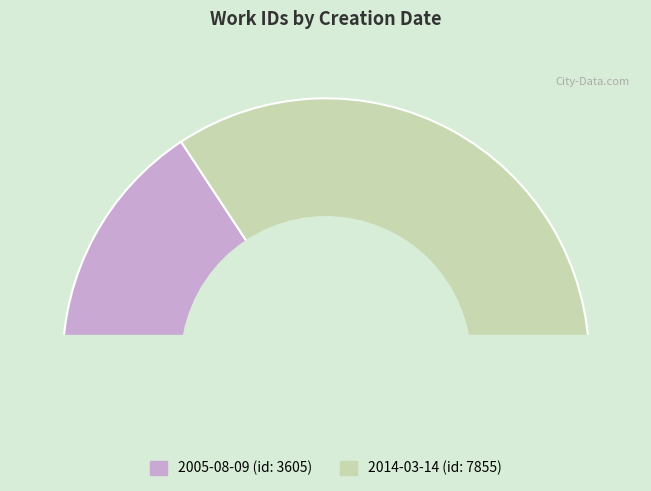

What is the majority slice?

2014-03-14